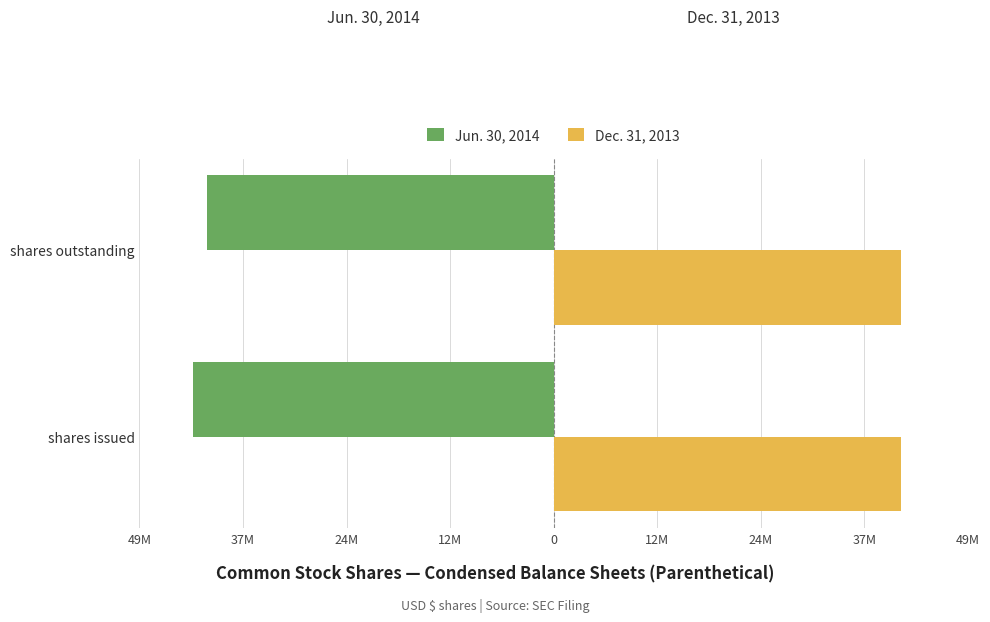

What are all the series names shown in the legend?

Jun. 30, 2014, Dec. 31, 2013